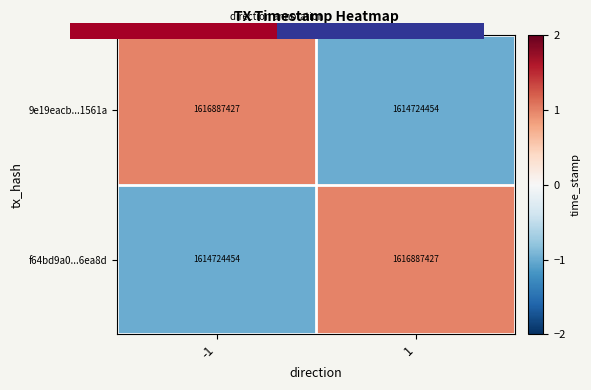

Reading left to right, list all the values displayed in this chart.

9e19eacb...1561a: -1=1616887427	1=1614724454
f64bd9a0...6ea8d: -1=1614724454	1=1616887427